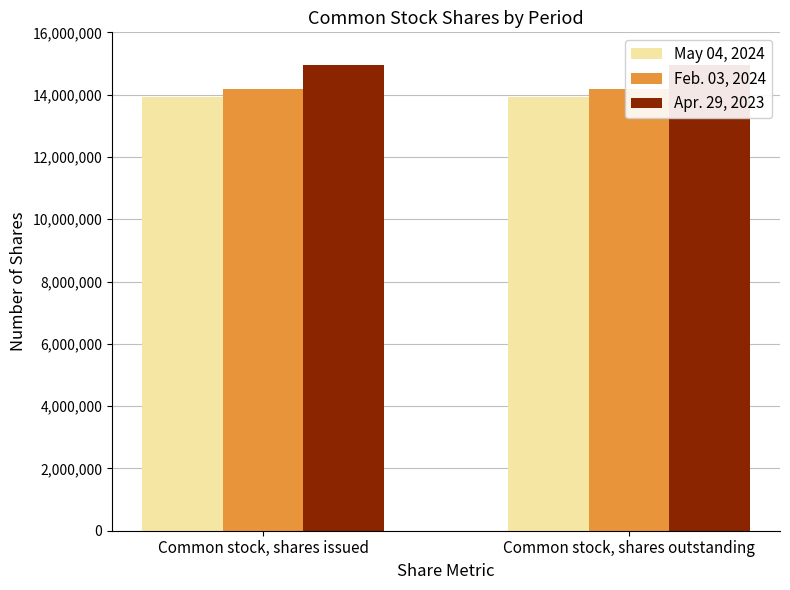

Rank the series by their average value, from highest to lowest.

Apr. 29, 2023, Feb. 03, 2024, May 04, 2024